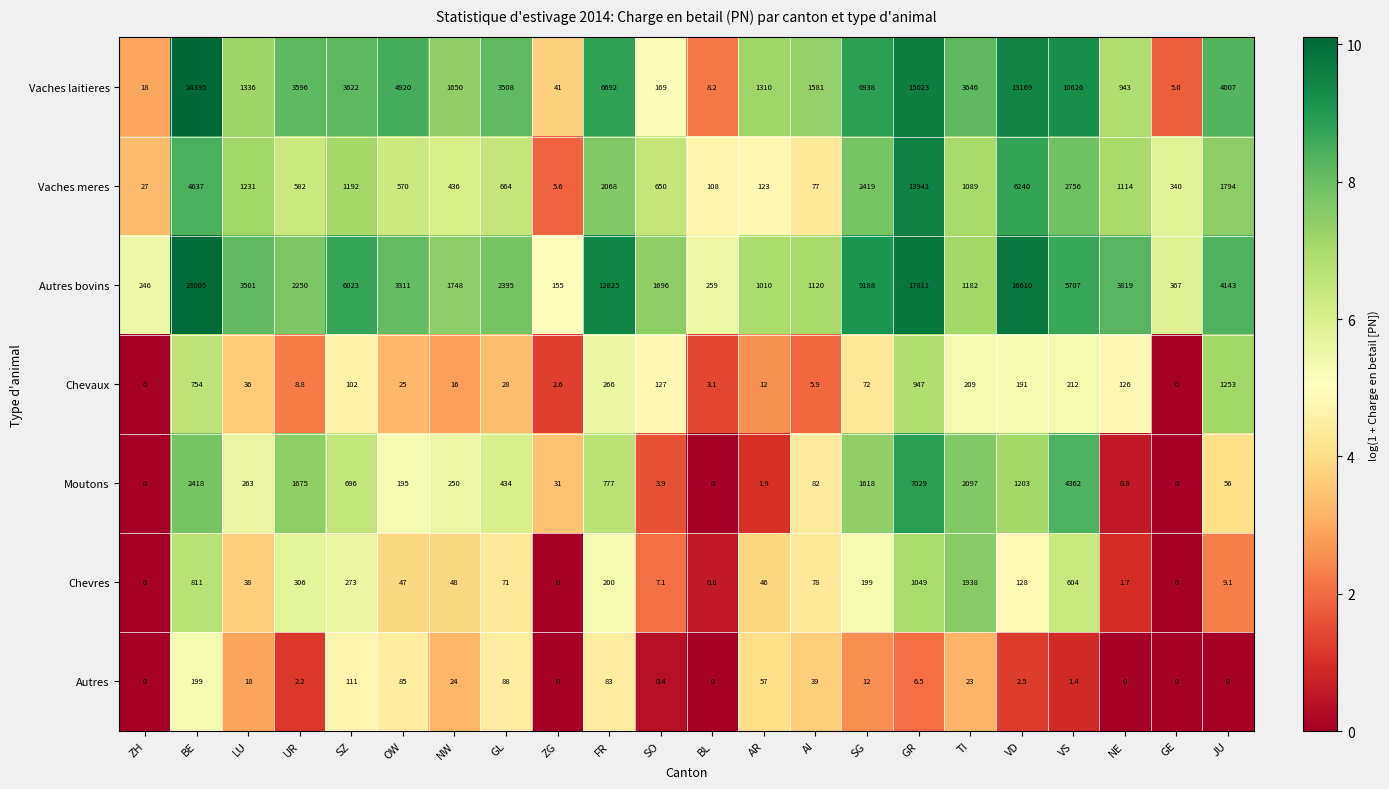

What is the total value across all series at VD?

37543.5